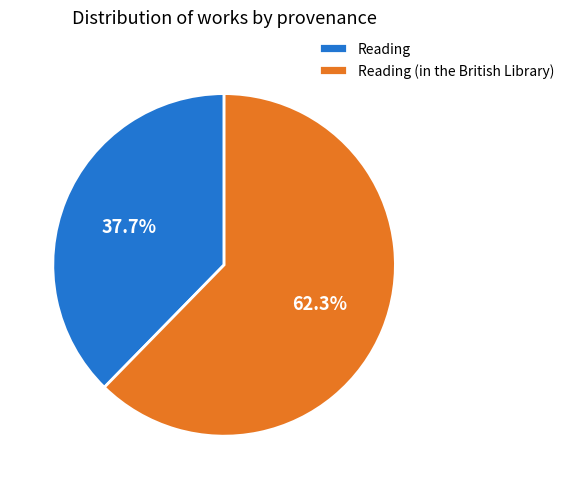

To the nearest percent, what is the combined percentage of Reading and Reading (in the British Library)?

100%